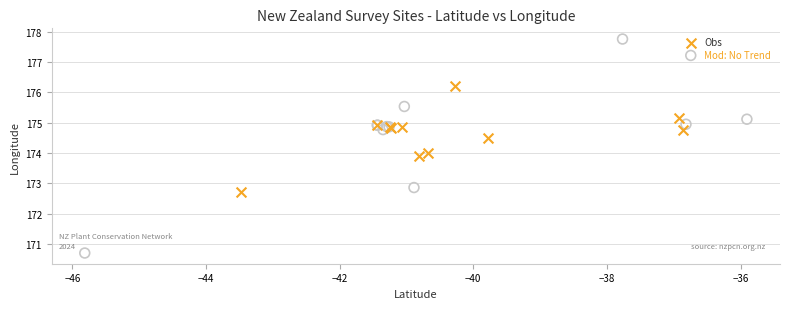

Which series has the widest spread of Y values?

Mod: No Trend